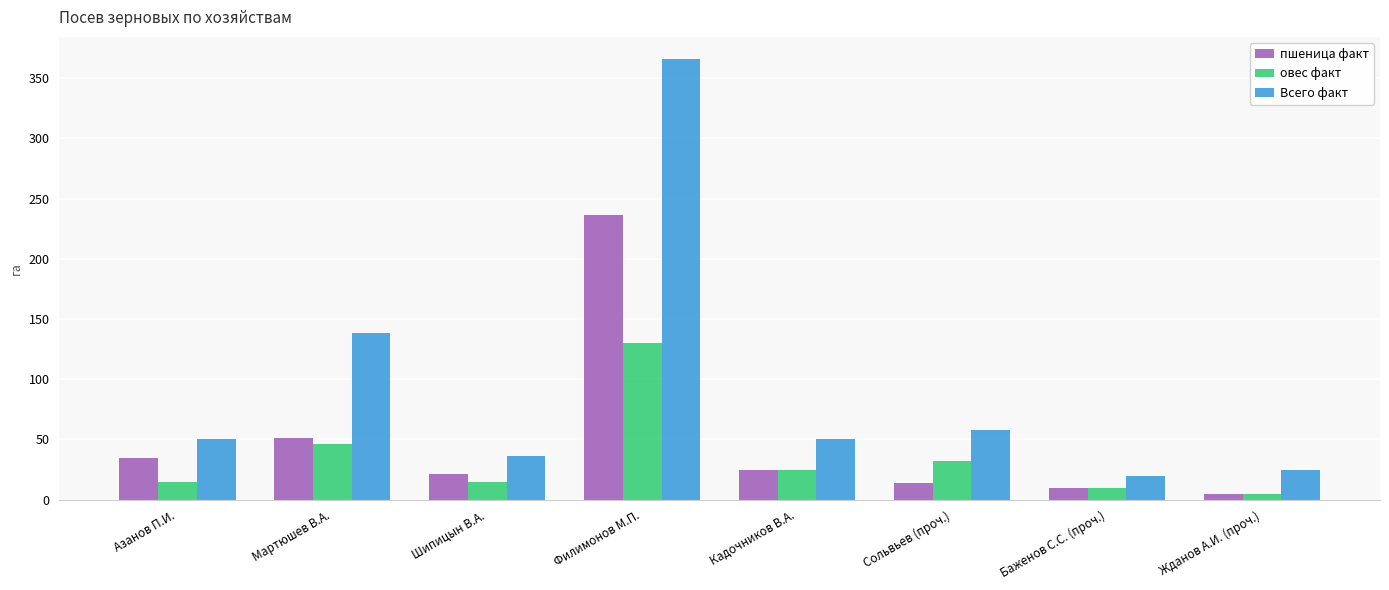

What is the difference between the highest and lowest values at Кадочников В.А.?

25